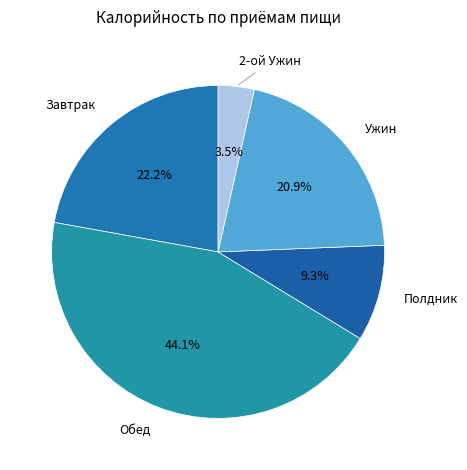

Rank the categories by value from lowest to highest.

2-ой Ужин, Полдник, Ужин, Завтрак, Обед